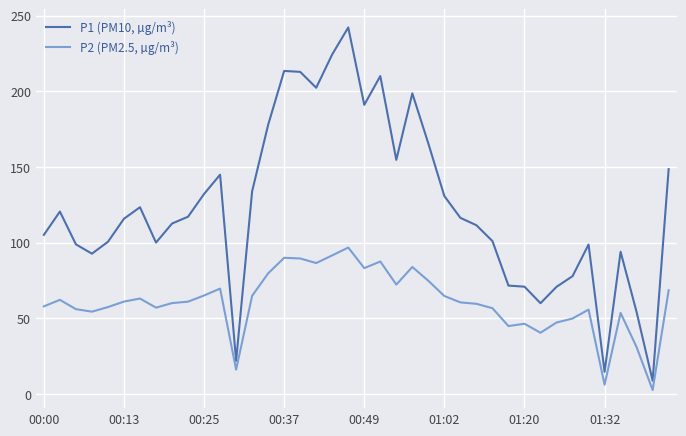

What is the highest value of the P1 (PM10, µg/m³) series?

242.1